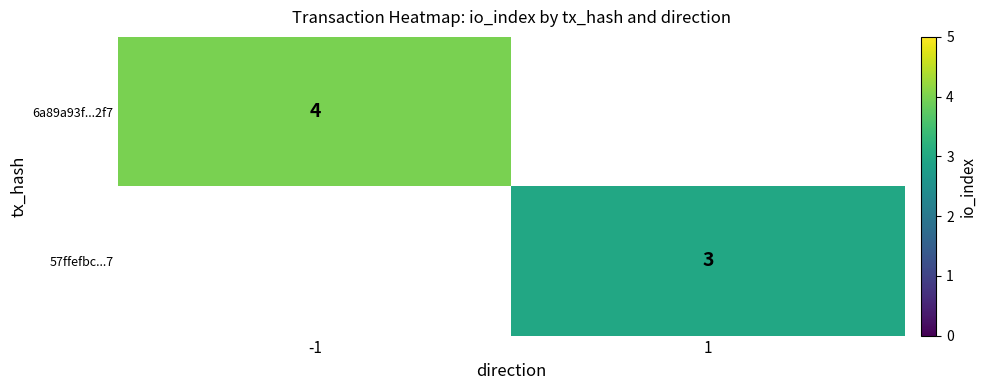

Is it true that 57ffefbc...7 equals 3 at 1?

True